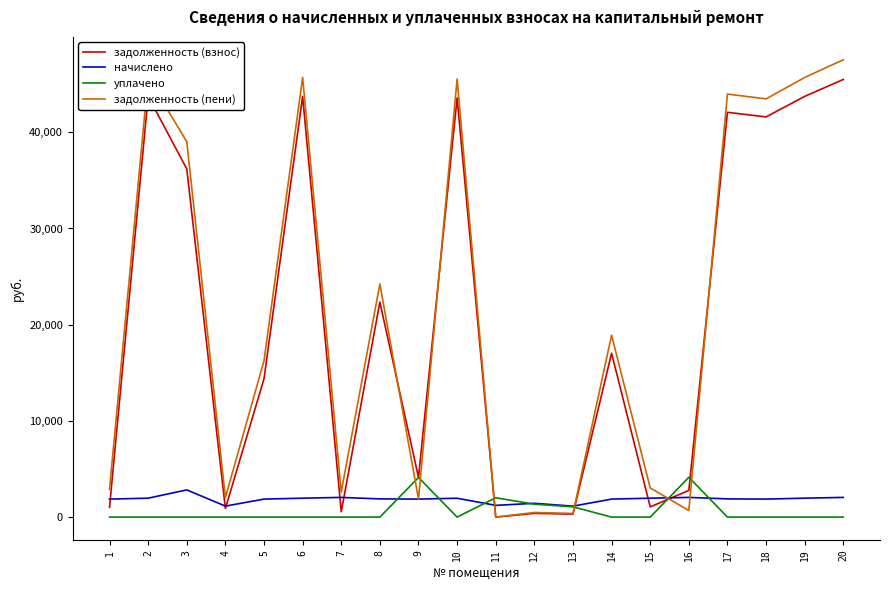

True or false: уплачено has a value of 0.0 at 8.

True